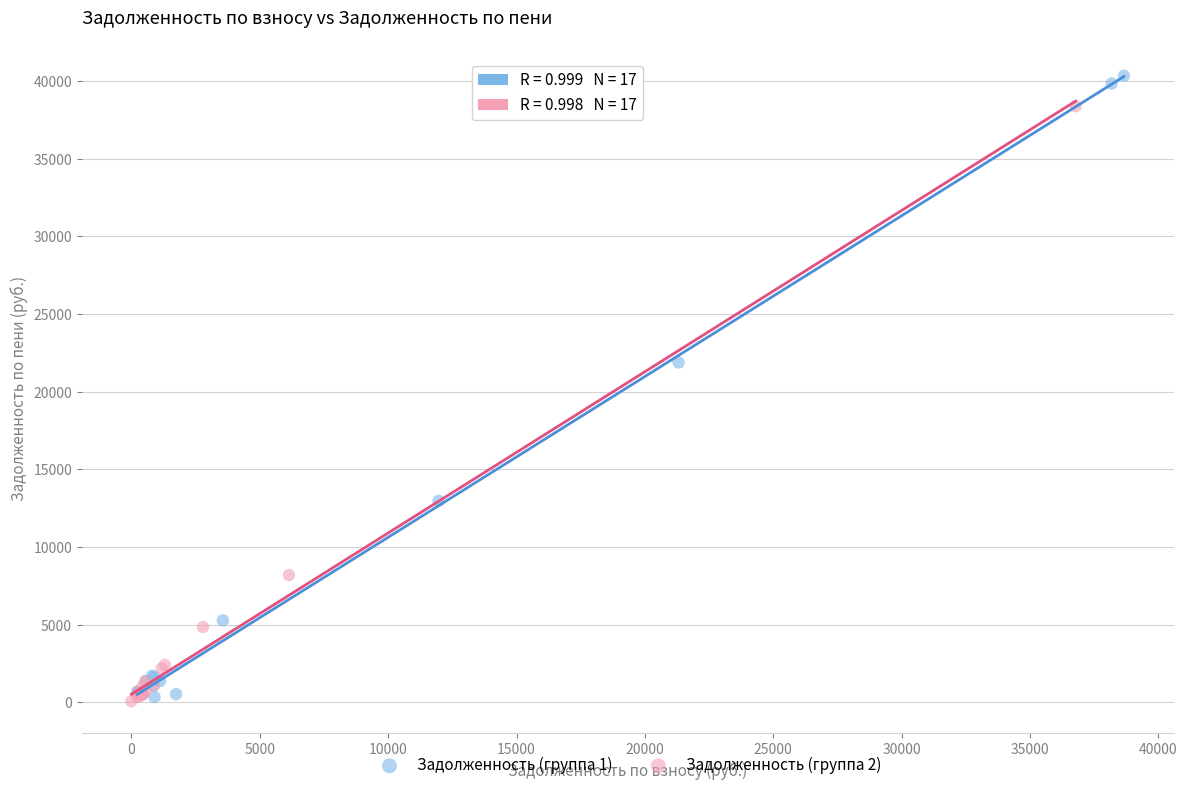

Which series contains the highest Y value?

Задолженность (группа 1)